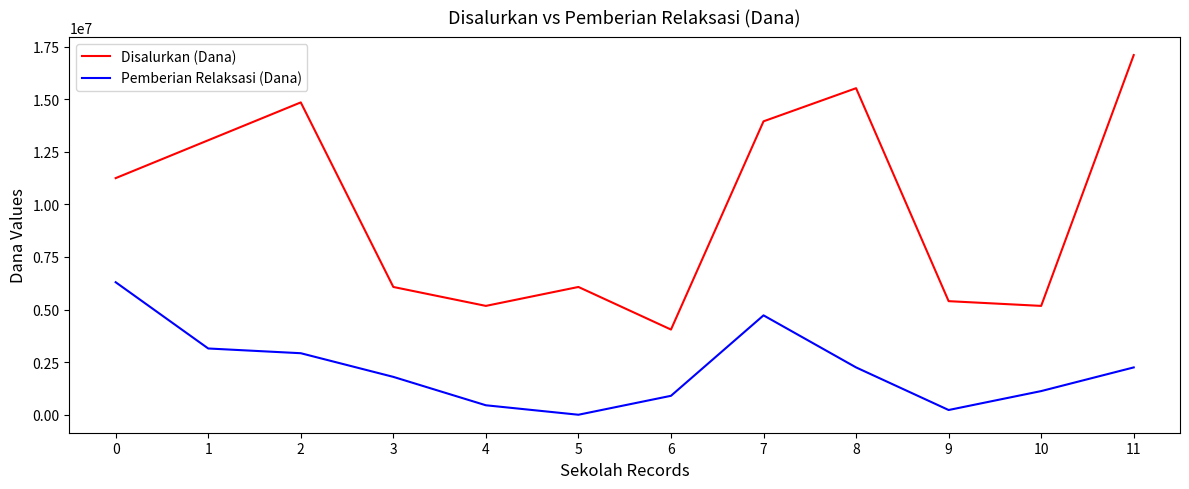

Which series changed the most between 3 and 8?

Disalurkan (Dana)